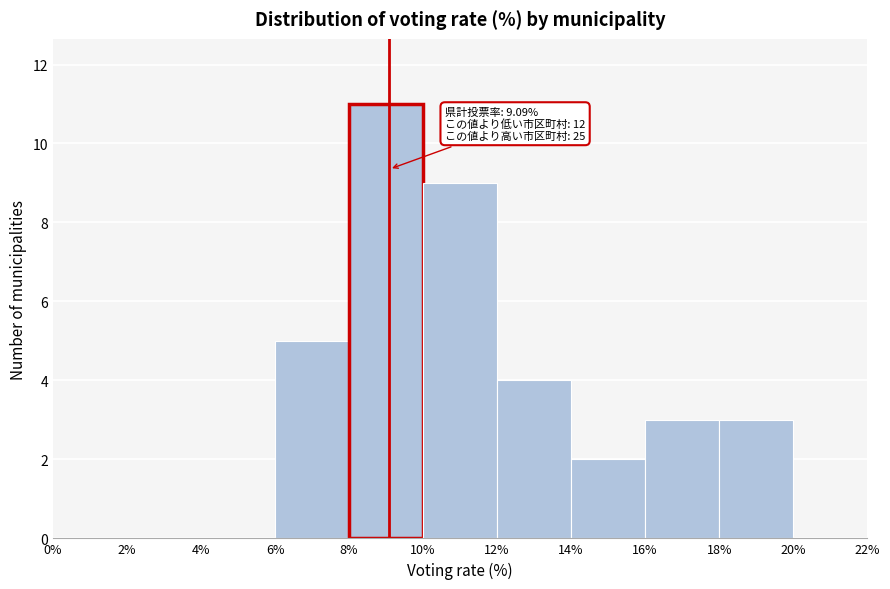

Over which range of the x-axis is the bar tallest?

8% to 10%